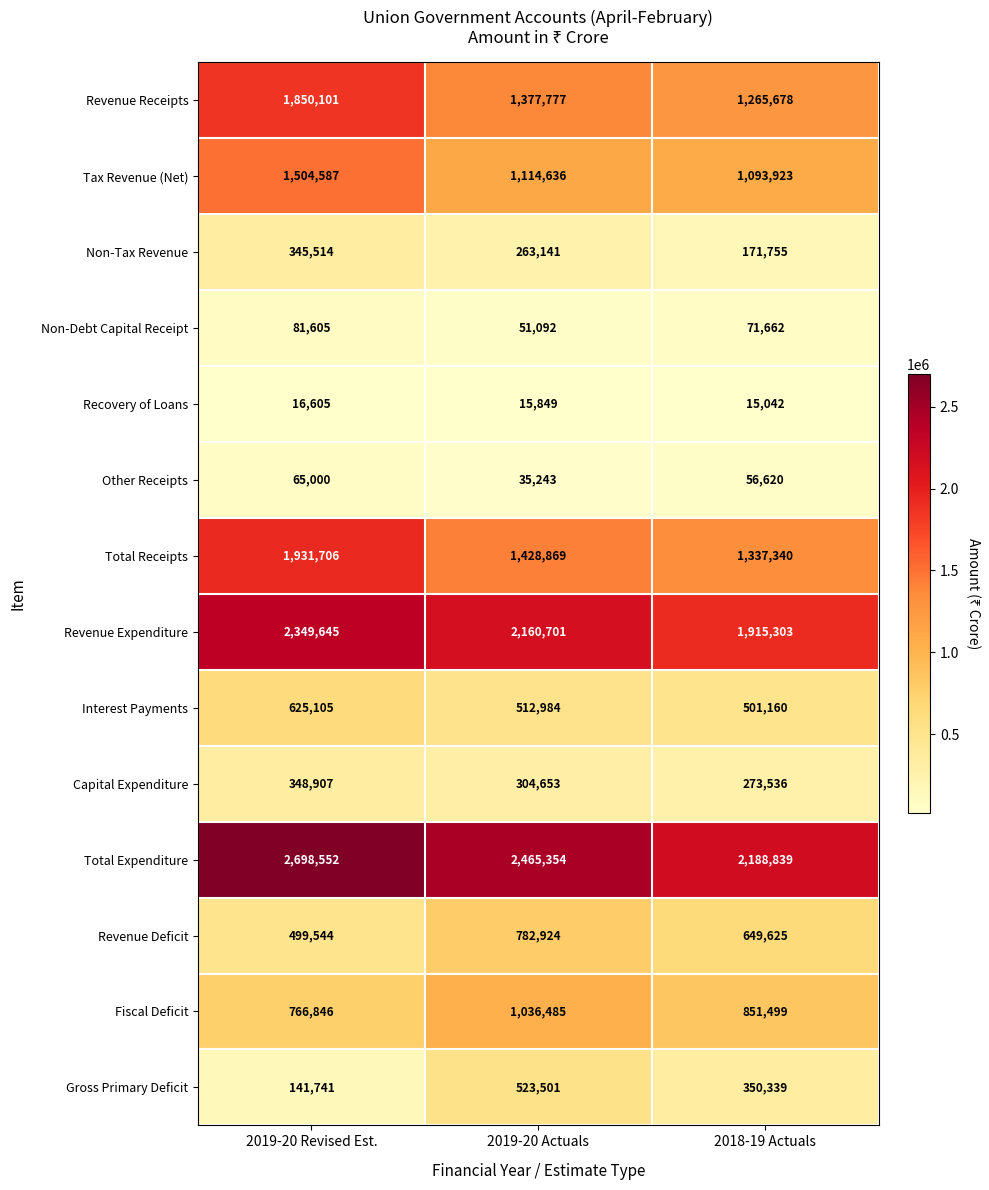

Which category has the lowest value in the Revenue Deficit series?

2019-20 Revised Est.